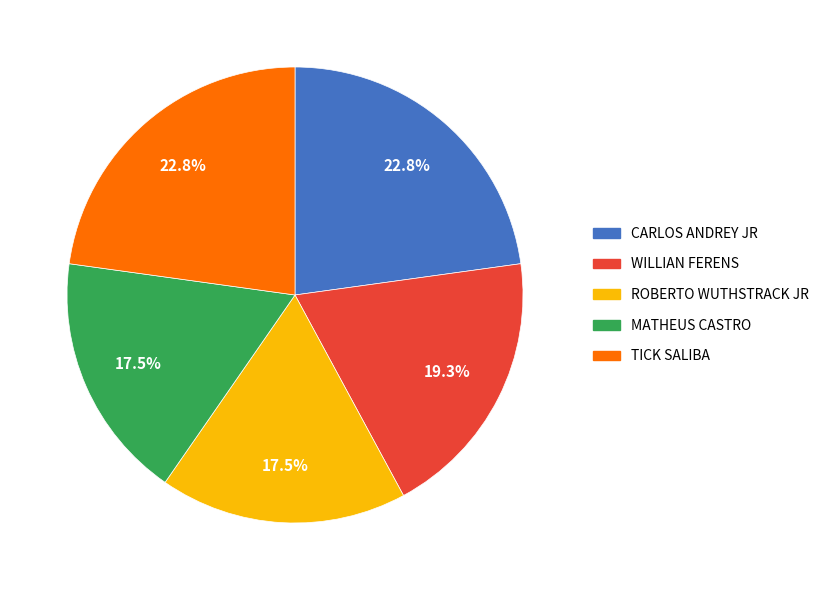

Is there any slice that represents more than half of the pie?

No